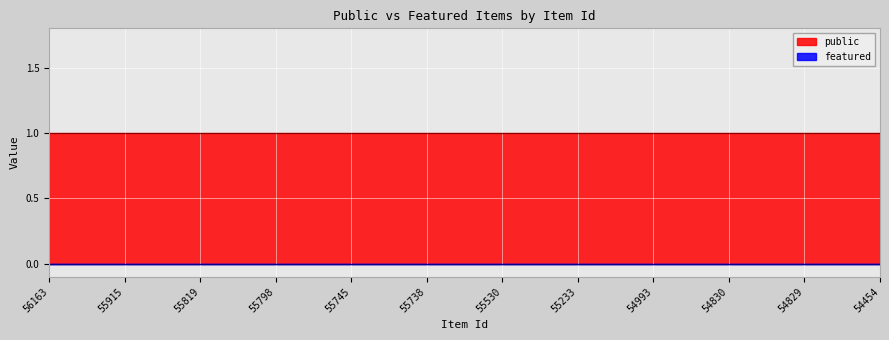

Reading right to left, list all the values displayed in this chart.

public: 1	1	1	1	1	1	1	1	1	1	1	1
featured: 0	0	0	0	0	0	0	0	0	0	0	0